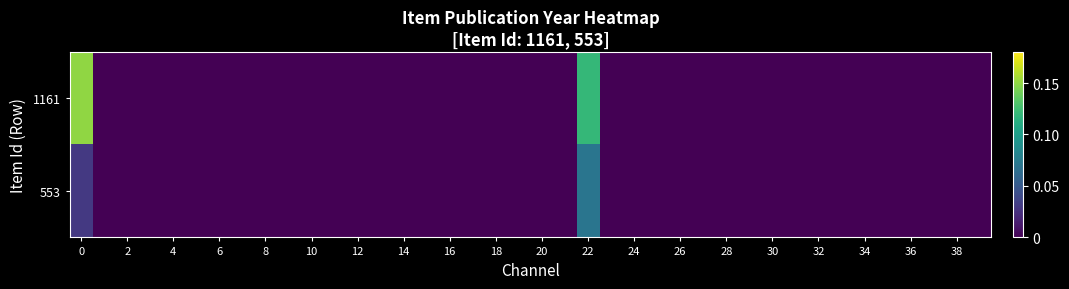

Rank the series by their maximum value, from highest to lowest.

1161, 553